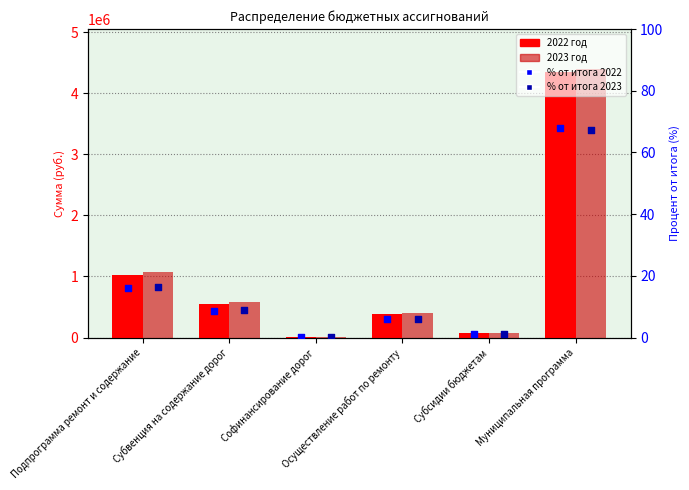

Is the value of 2023 год at Осуществление работ по ремонту greater than the value of % 2022 at Субвенция на содержание дорог?

Yes